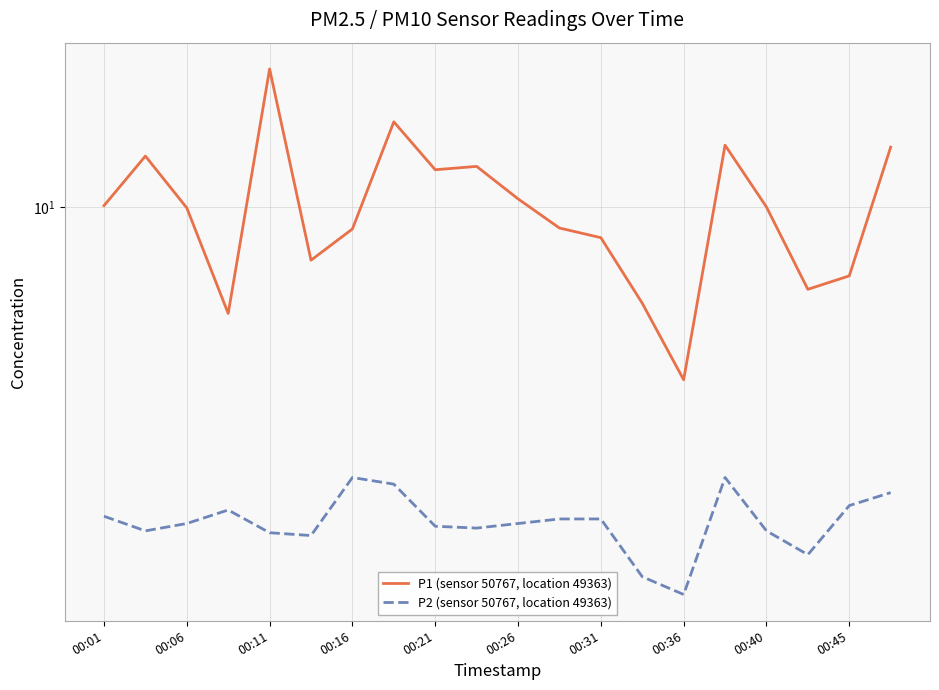

What is the average value of the P1 (sensor 50767, location 49363) series?

9.9